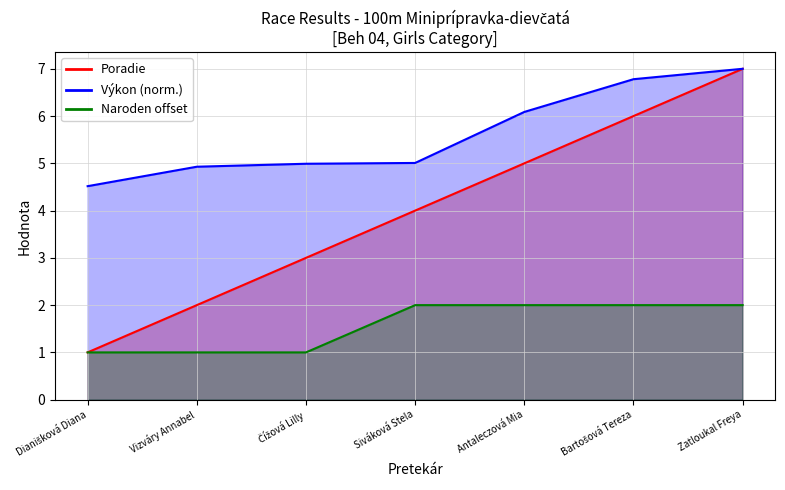

How many lines are shown in the chart?

3